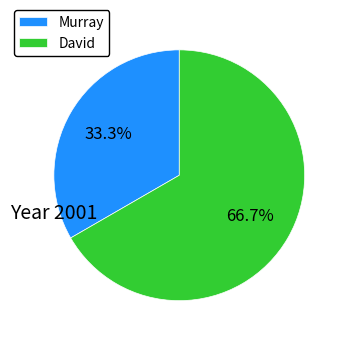

What is the ratio of the value at Murray to the value at David?

0.5